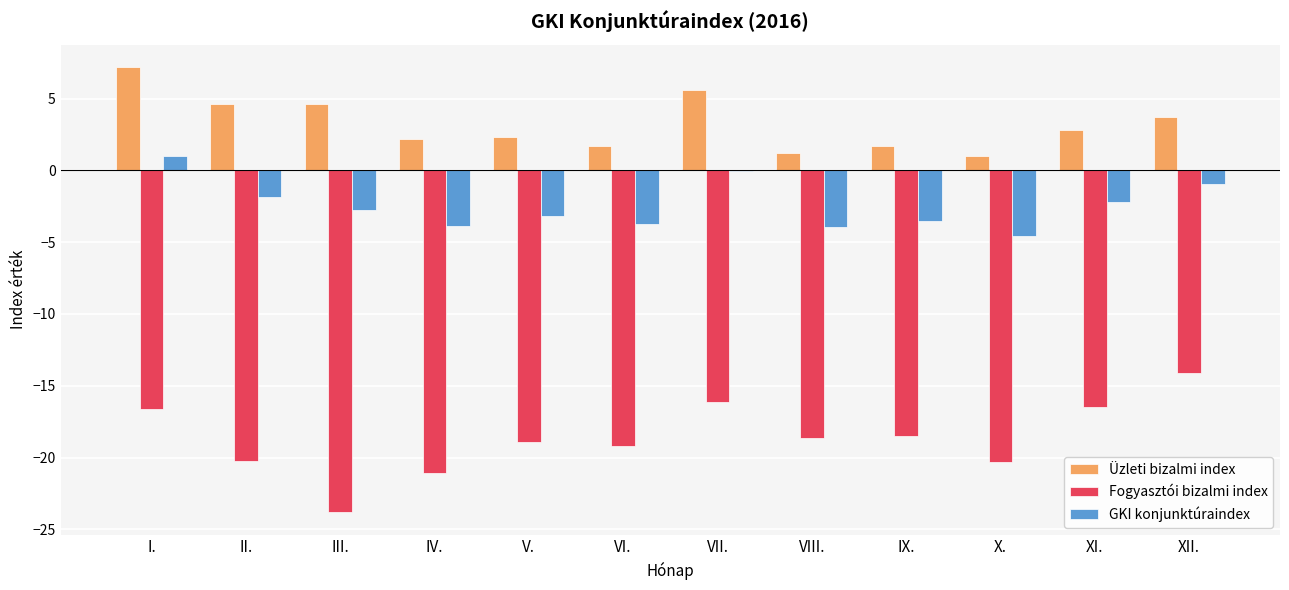

Which category has the highest value across all series?

I.